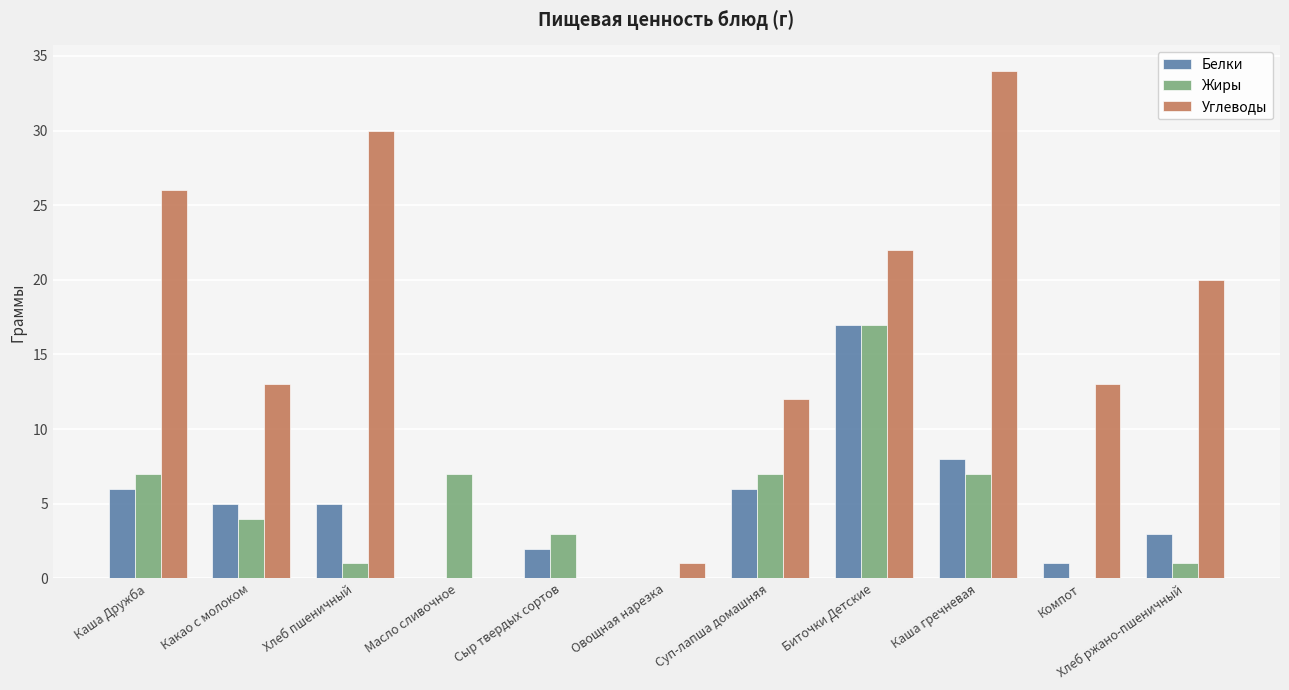

Which series has the largest total across all categories?

Углеводы